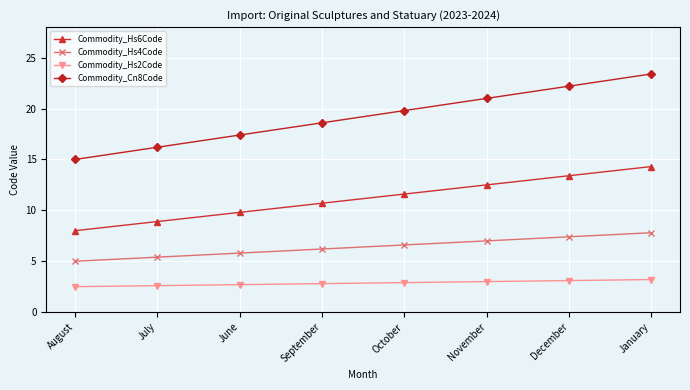

How many values in the Commodity_Hs6Code series exceed 11?

4